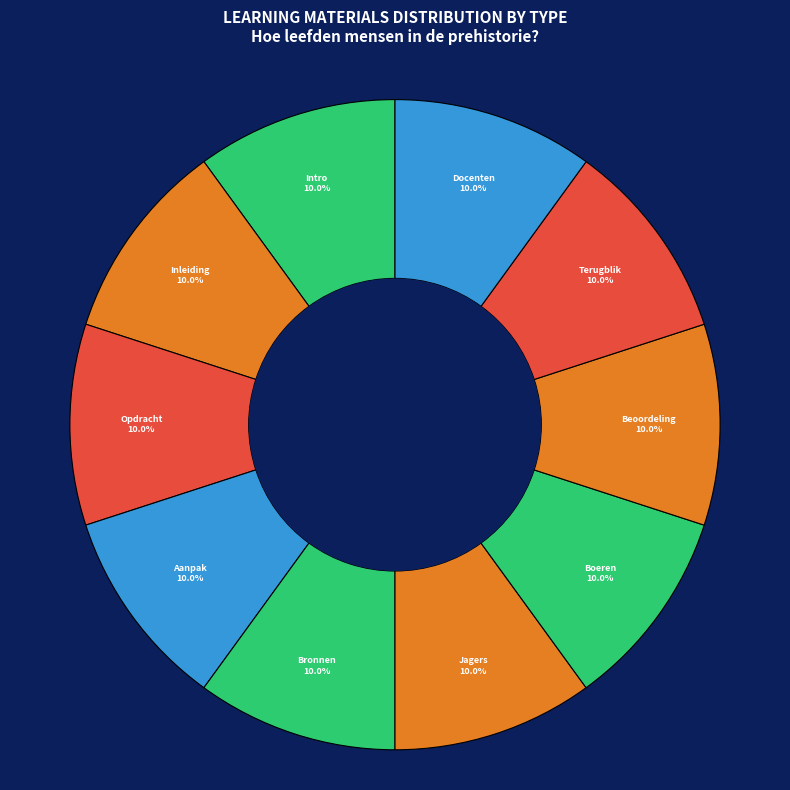

How many segments does this pie chart have?

10